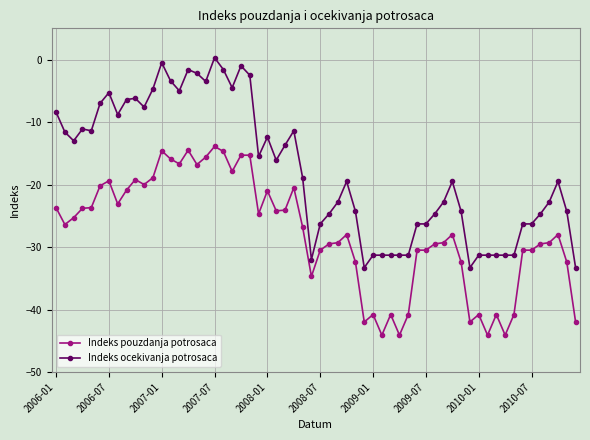

Which series has the largest total across all categories?

Indeks ocekivanja potrosaca